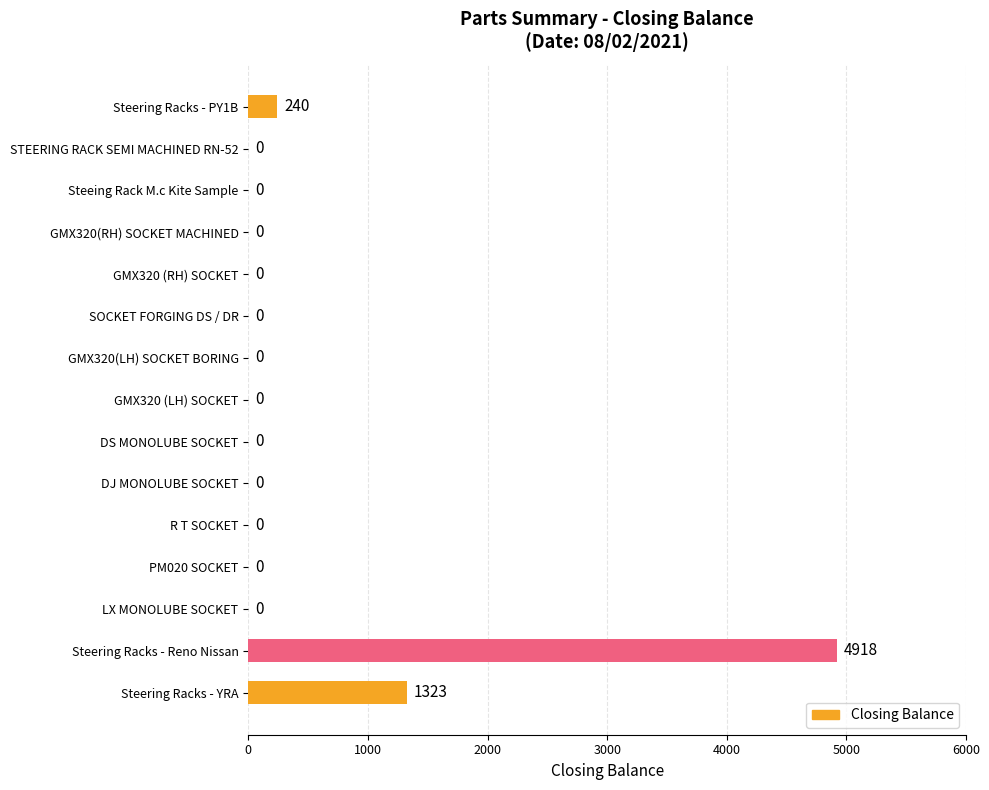

Between GMX320(RH) SOCKET MACHINED and Steering Racks - YRA, which is larger?

Steering Racks - YRA